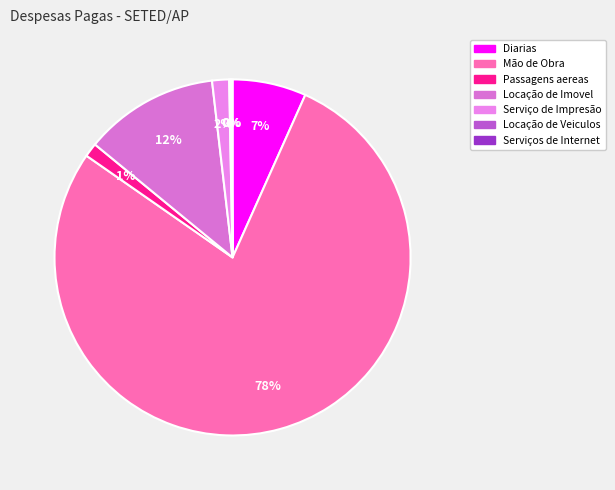

The Diarias slice represents 7% of the pie. True or false?

True